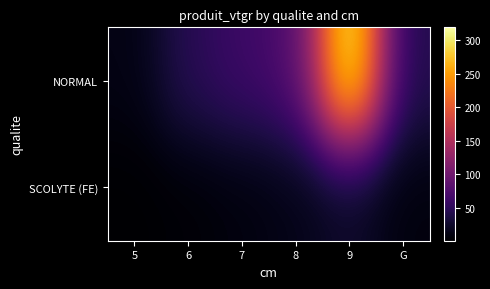

Rank the series by their maximum value, from lowest to highest.

SCOLYTE (FE), NORMAL